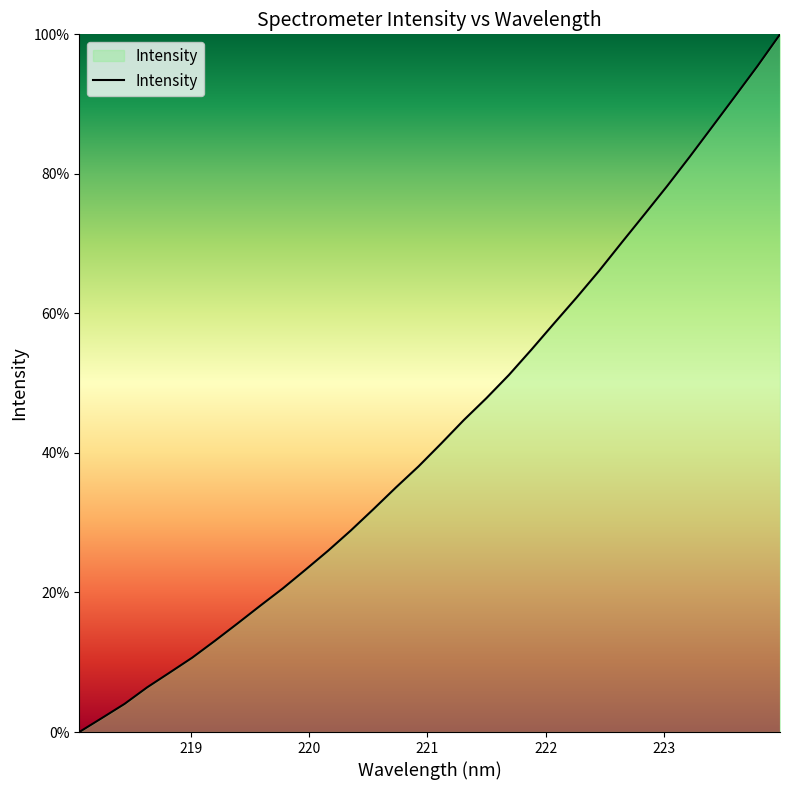

What is the maximum value shown in the chart?

100.0